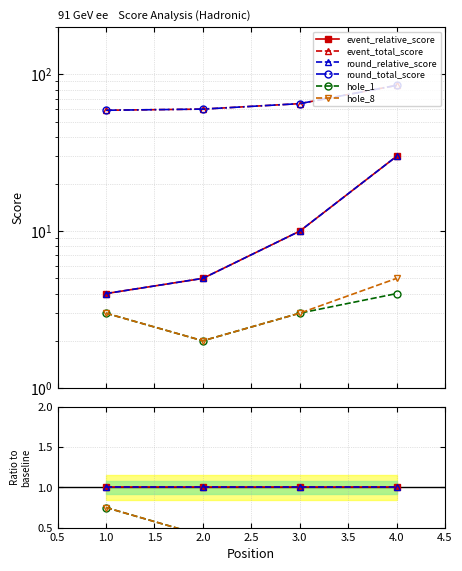

How many distinct data groups are displayed?

6